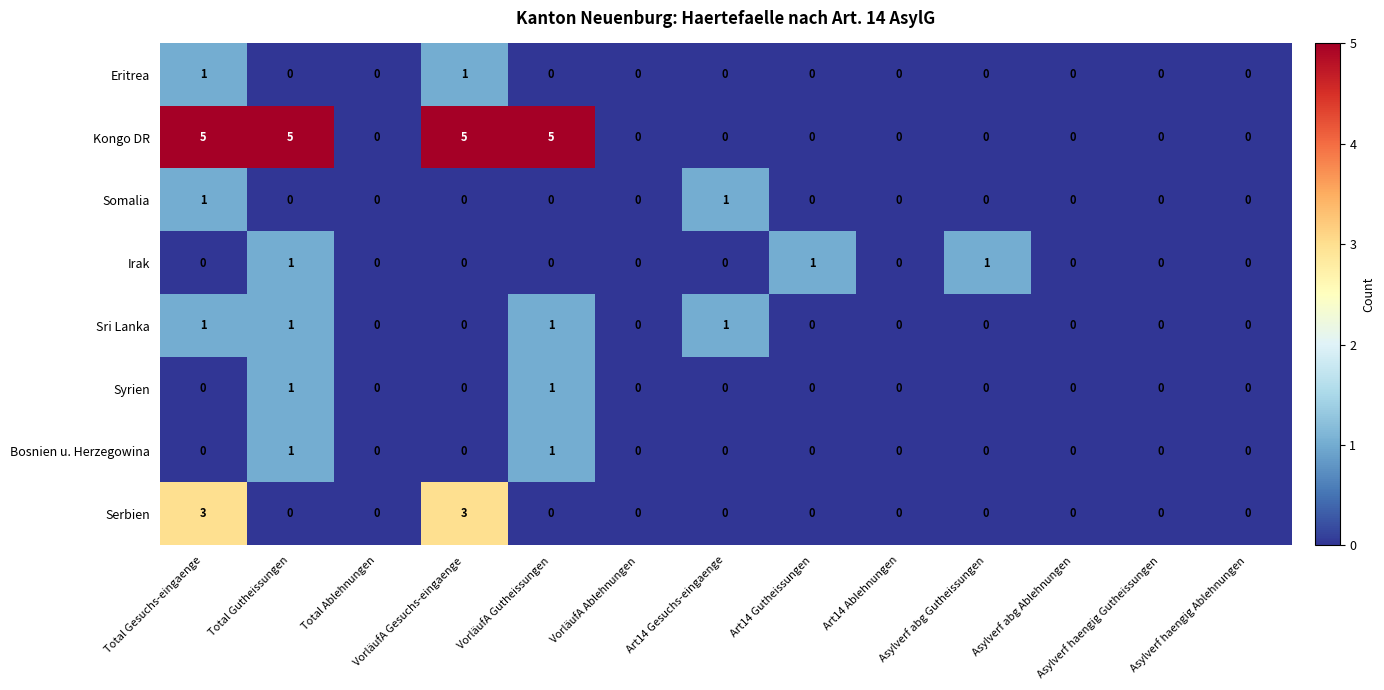

What is the total value across all series at Total Gutheissungen?

9